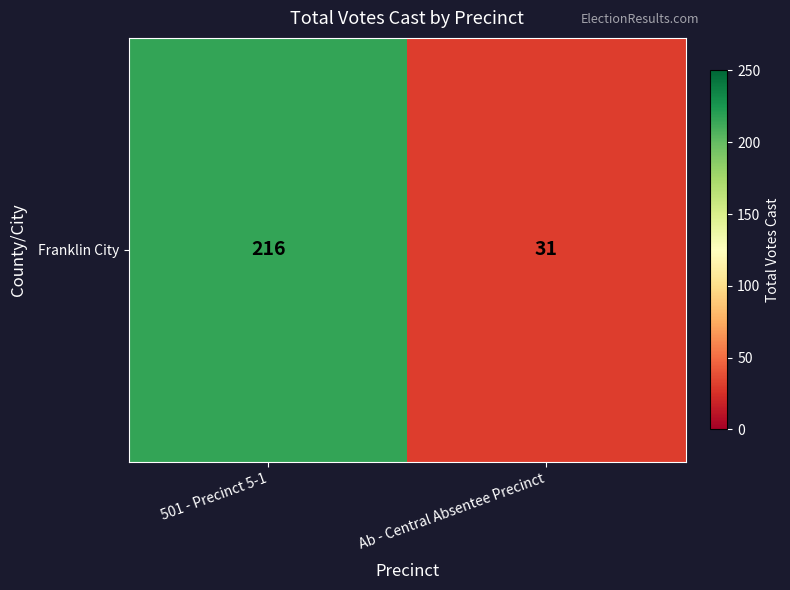

What is the change in value from 501 - Precinct 5-1 to Ab - Central Absentee Precinct?

-185